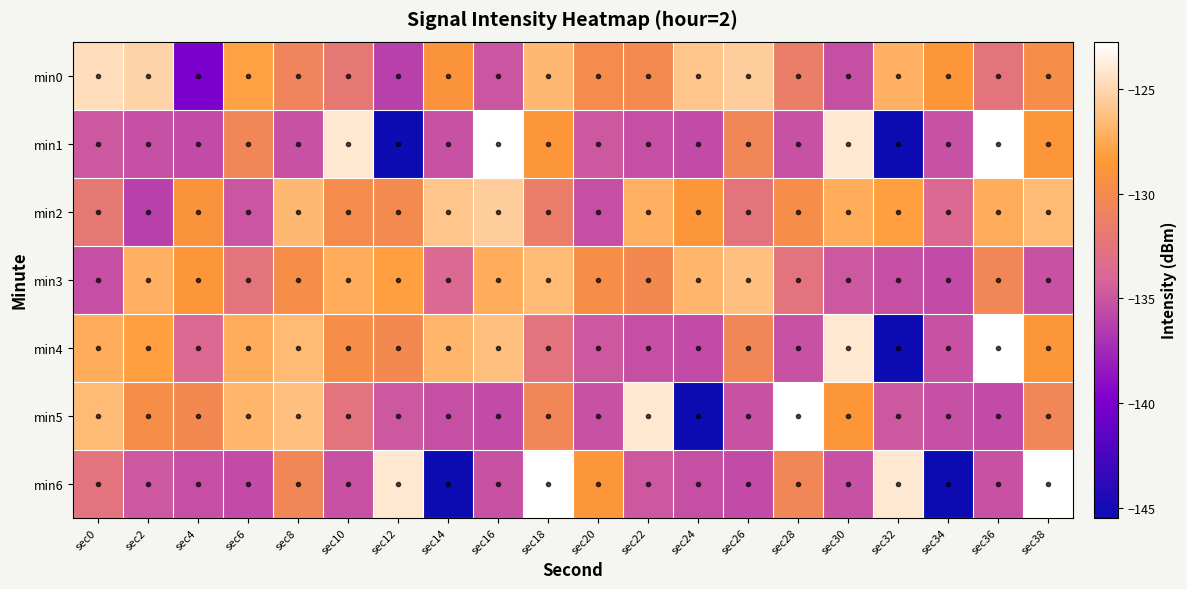

At sec16, list the series in order from smallest to largest.

min5, min6, min0, min3, min4, min2, min1